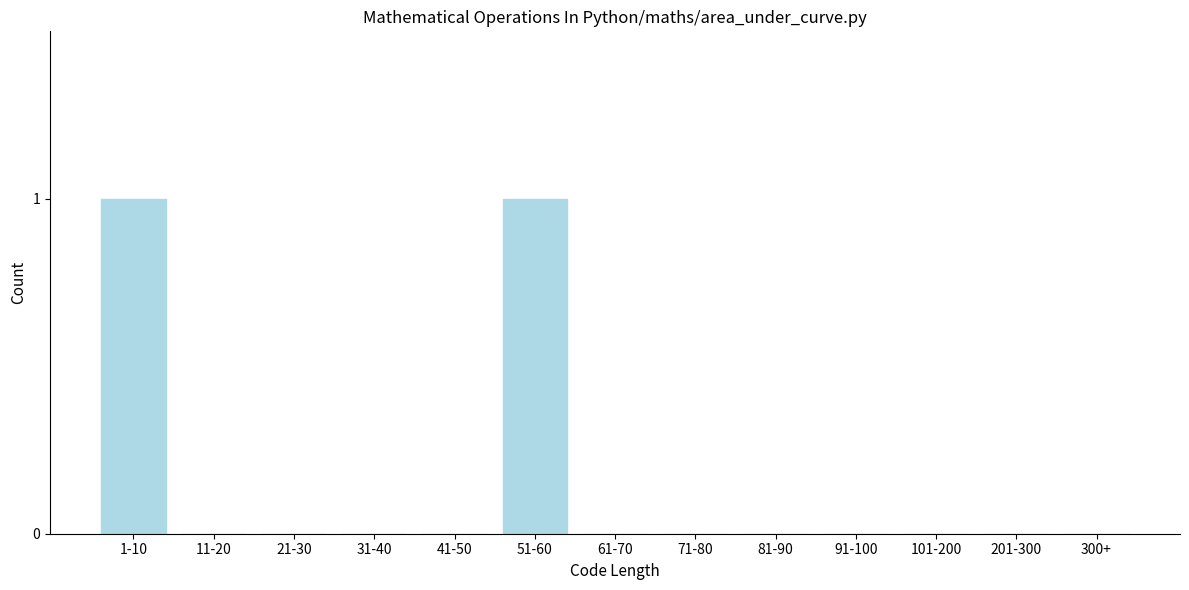

Reading left to right, list all the values displayed in this chart.

1-10=1	11-20=0	21-30=0	31-40=0	41-50=0	51-60=1	61-70=0	71-80=0	81-90=0	91-100=0	101-200=0	201-300=0	300+=0